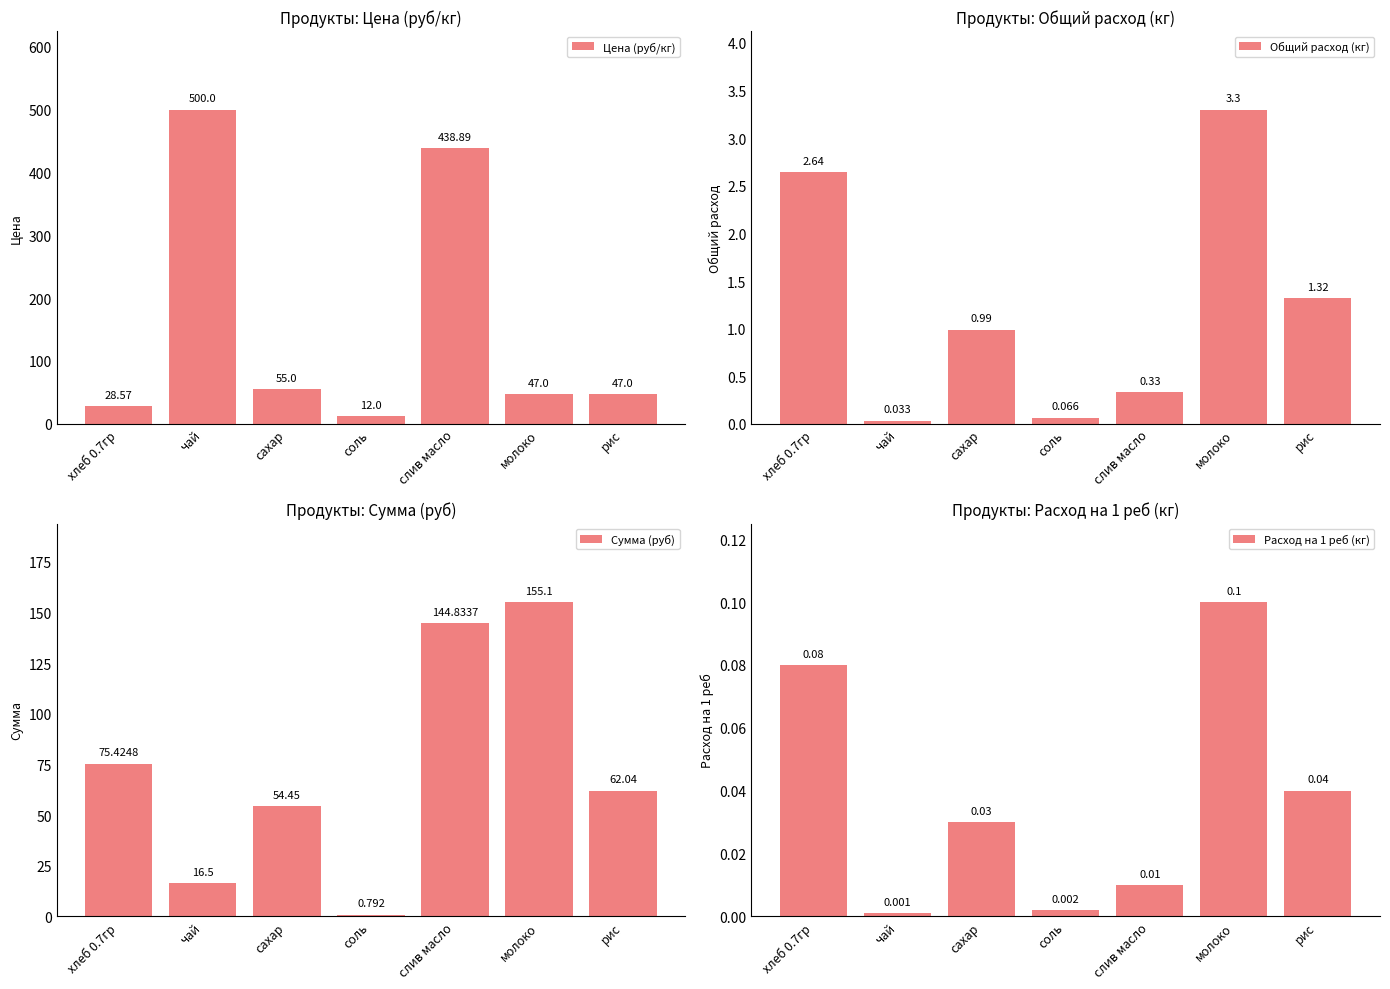

What is the value of the Цена (руб/кг) bar at the 4th from the left?

12.0